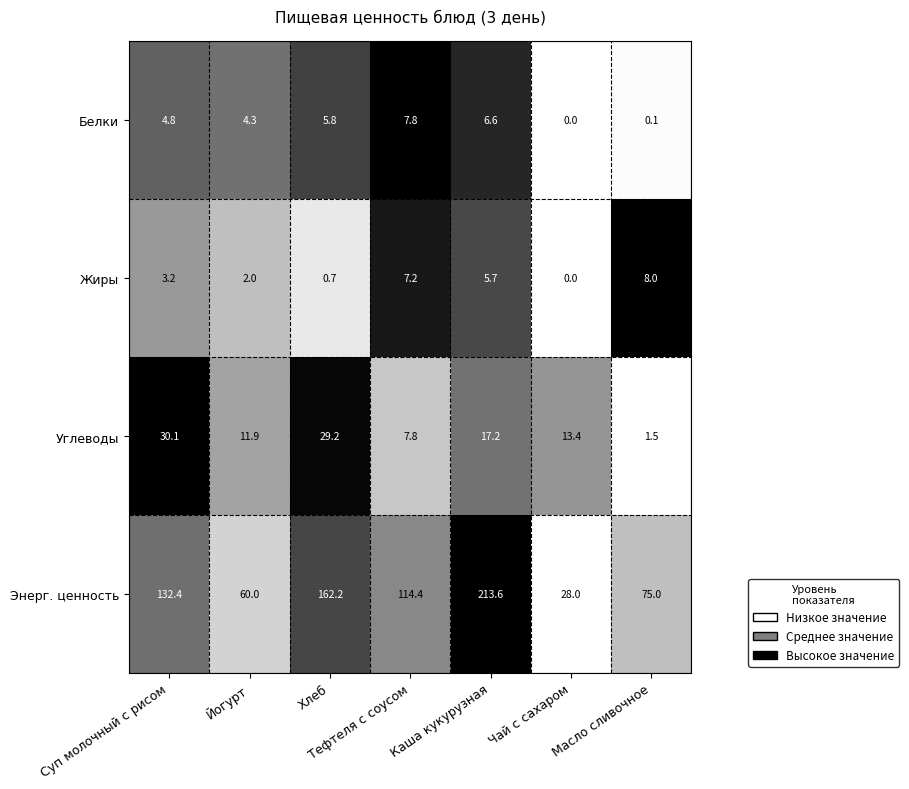

Rank the series at Масло сливочное from highest to lowest value.

Энерг. ценность, Жиры, Углеводы, Белки